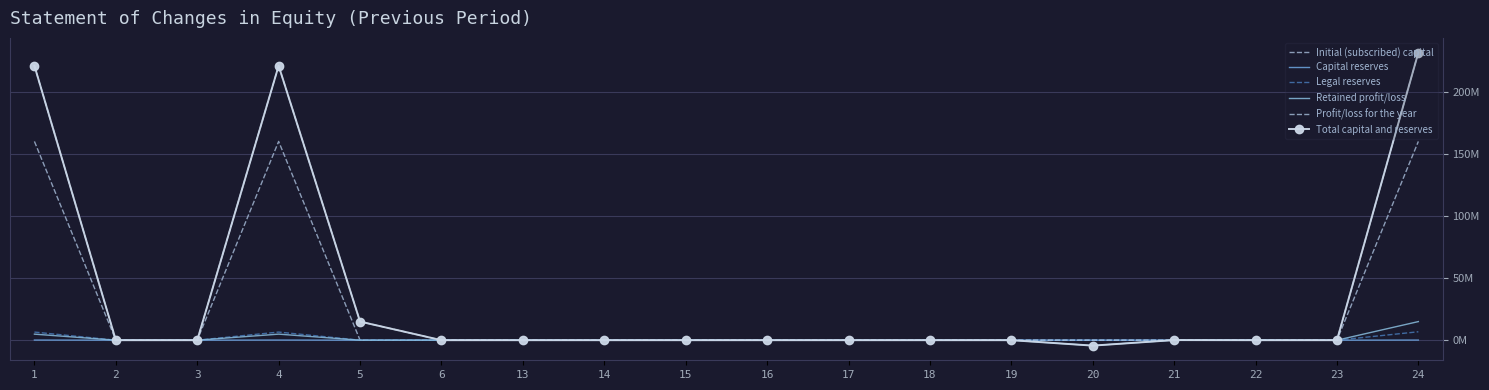

True or false: Total capital and reserves and Capital reserves cross at least once.

True